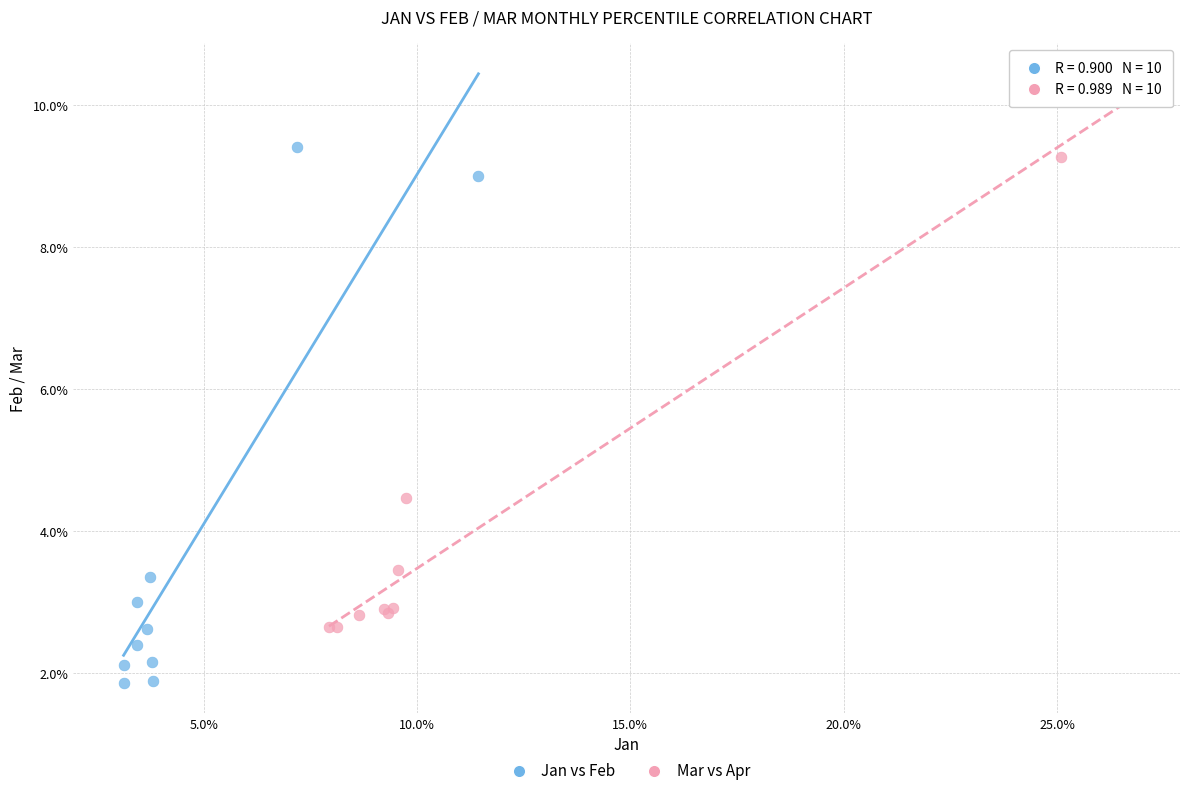

What are all the series names shown in the legend?

Jan vs Feb, Mar vs Apr